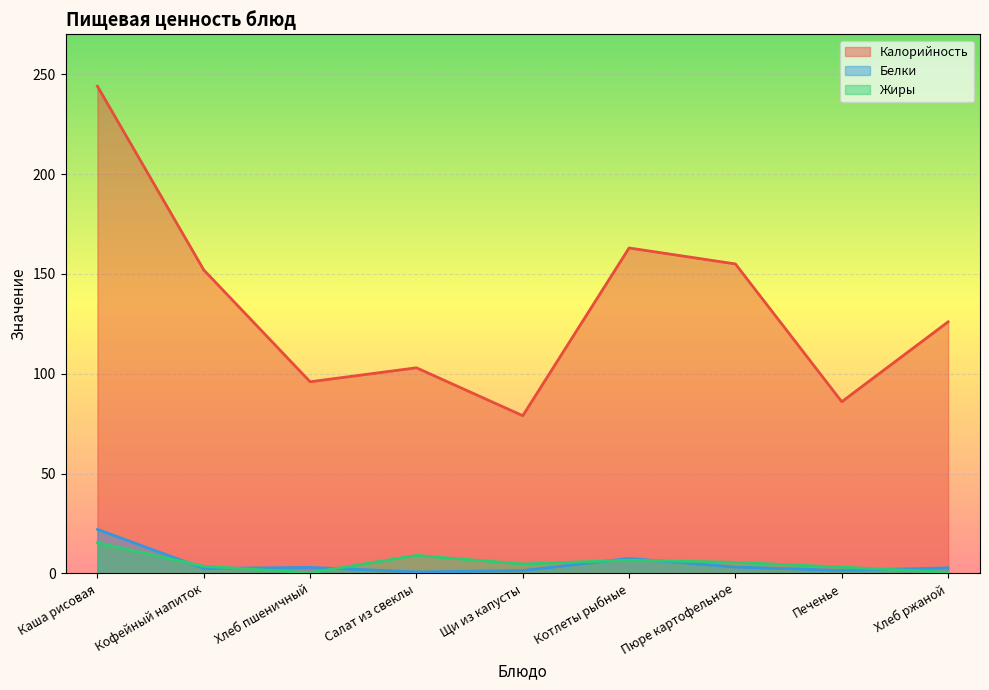

Which category has the highest value across all series?

Каша рисовая